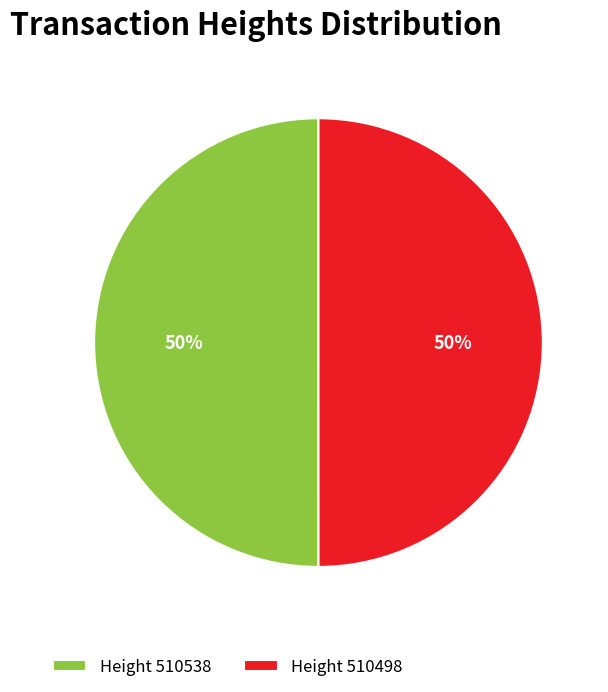

To the nearest percent, what is the average slice percentage?

50%